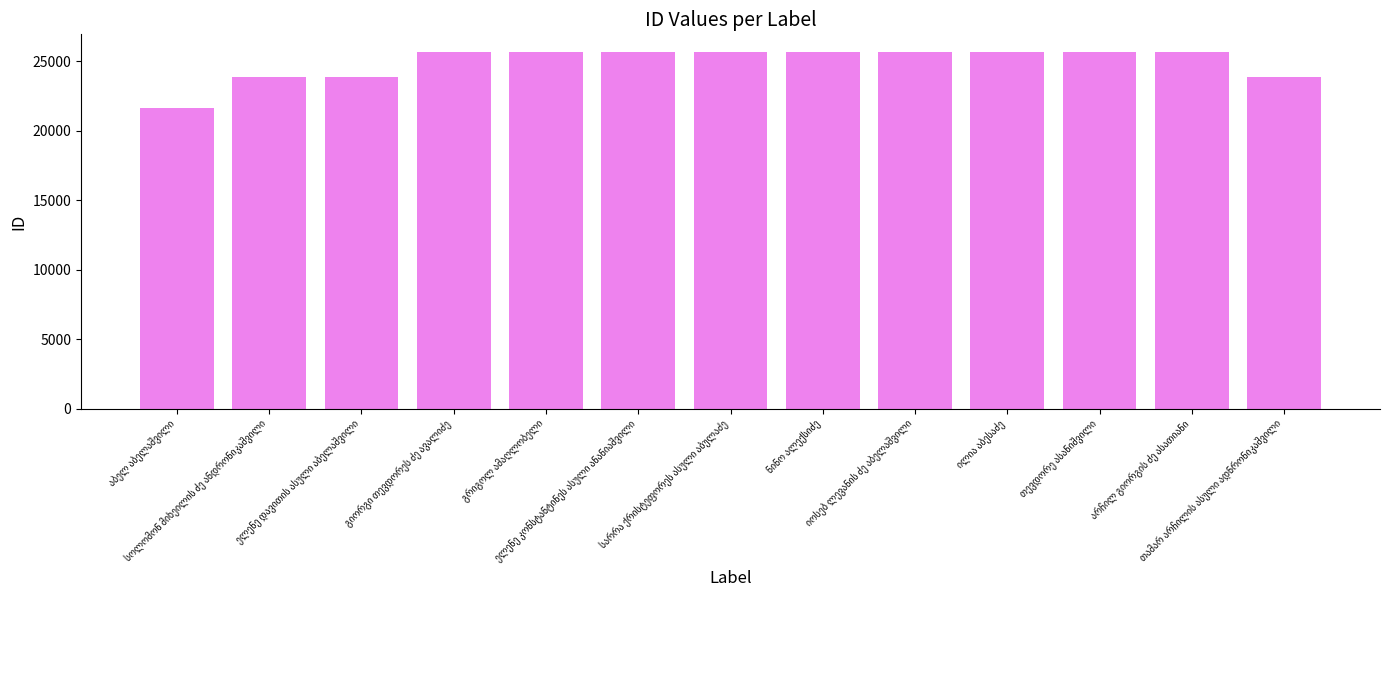

What is the minimum value shown in the chart?

21643